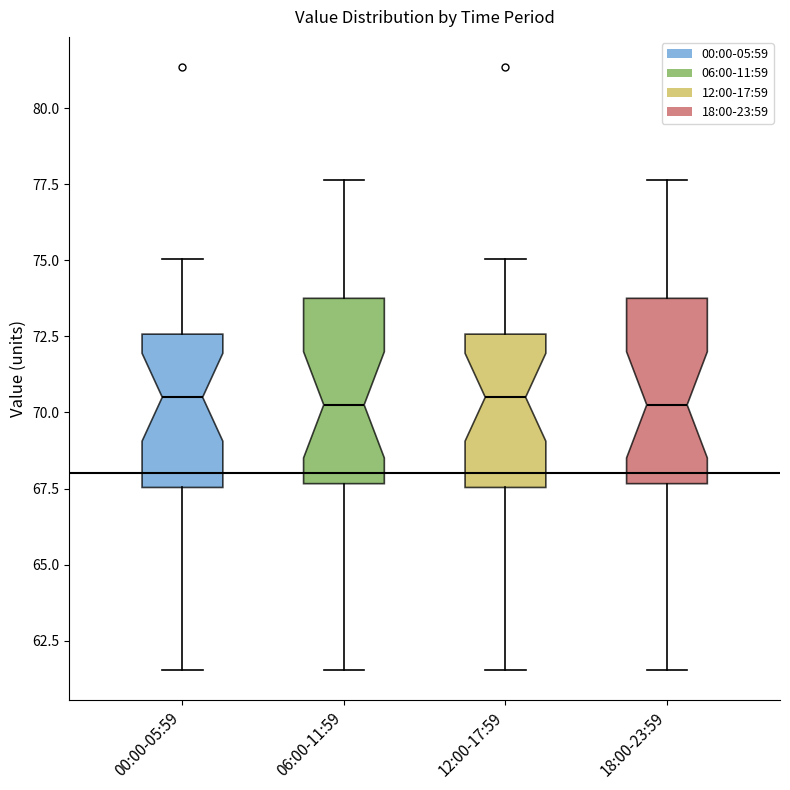

Reading left to right, read every box against the y-axis: the position of its median line, the range the box covers, and the ends of its whiskers. The values are not printed on the chart, so give them approximately, as read against the axis.

00:00-05:59: median 70.5, box 67.5 to 72.5, whiskers 61.5 to 75.0
06:00-11:59: median 70.5, box 67.5 to 74.0, whiskers 61.5 to 77.5
12:00-17:59: median 70.5, box 67.5 to 72.5, whiskers 61.5 to 75.0
18:00-23:59: median 70.5, box 67.5 to 74.0, whiskers 61.5 to 77.5